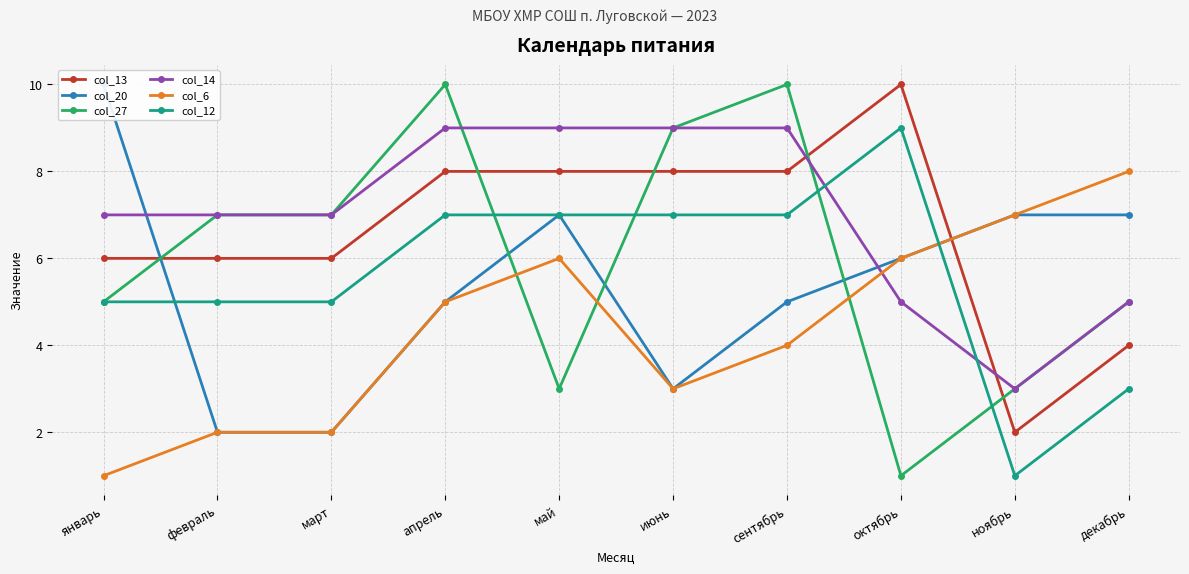

True or false: col_27 has a value of 10 at сентябрь.

True